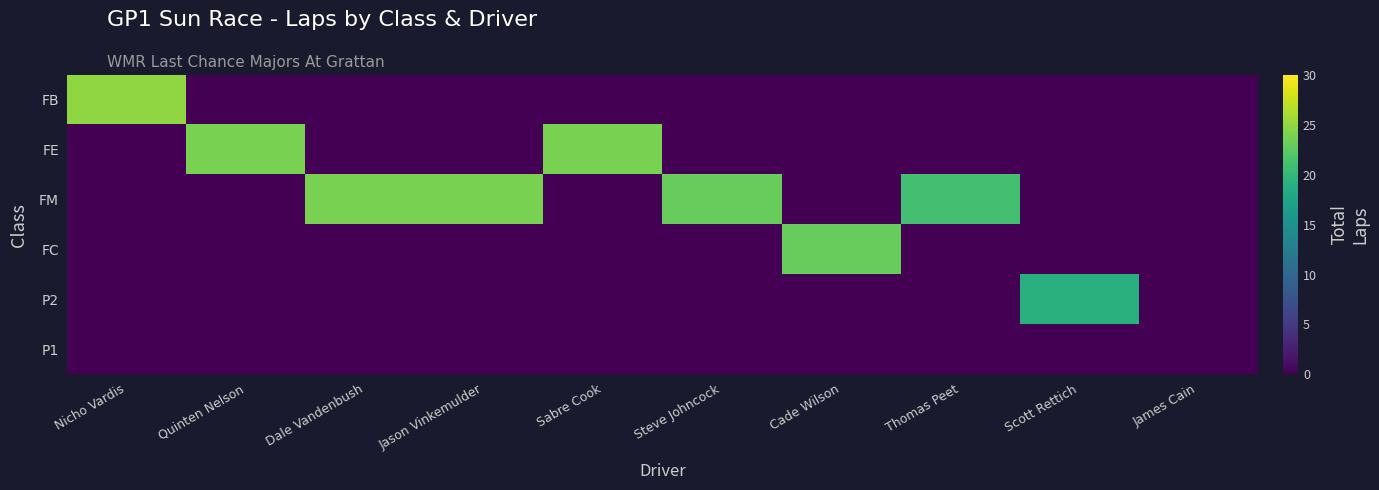

Rank the series by their maximum value, from highest to lowest.

FB, FE, FM, FC, P2, P1